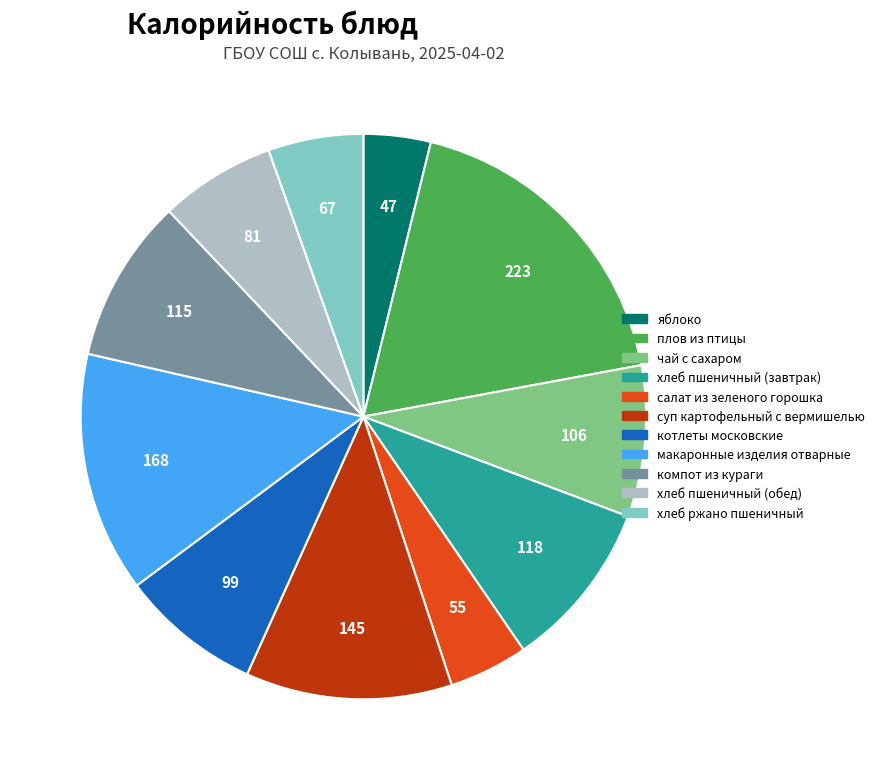

Count the number of slices in the pie.

11